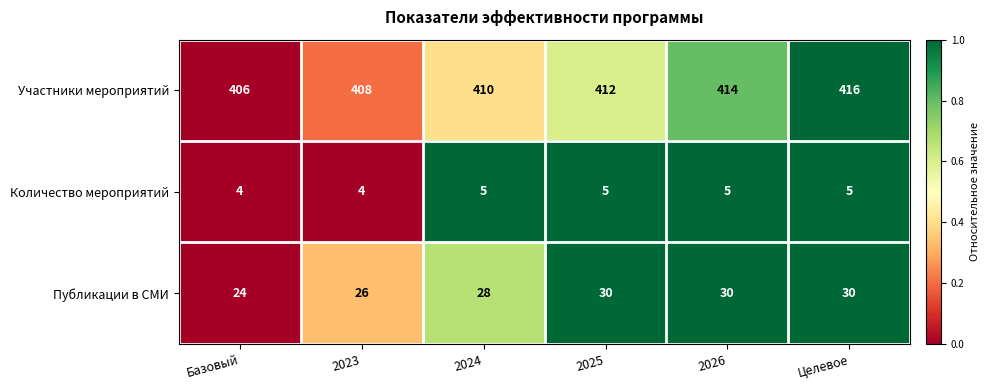

Rank the series at 2025 from highest to lowest value.

Участники мероприятий, Публикации в СМИ, Количество мероприятий